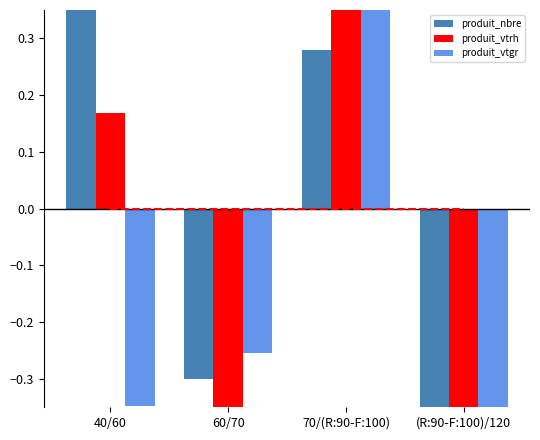

What is the spread (max minus min) of values at 70/(R:90-F:100)?

1.4